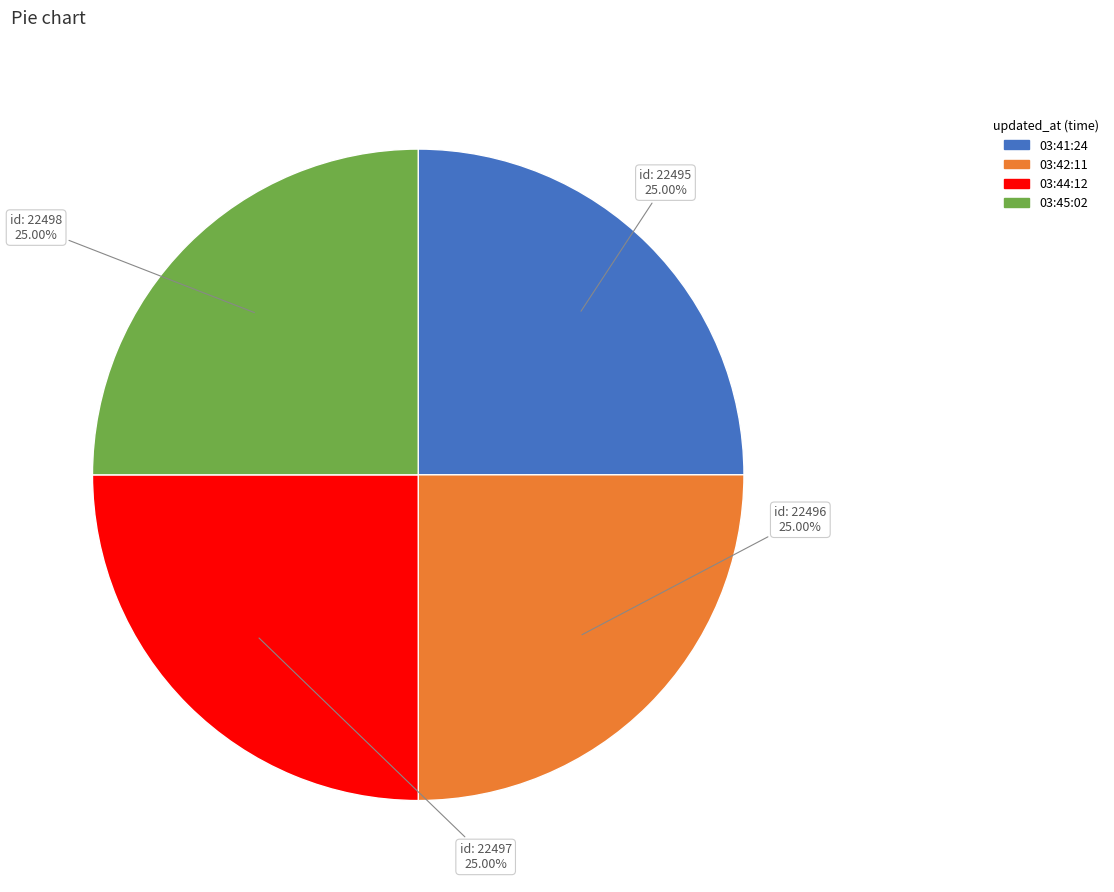

Count the number of slices in the pie.

4